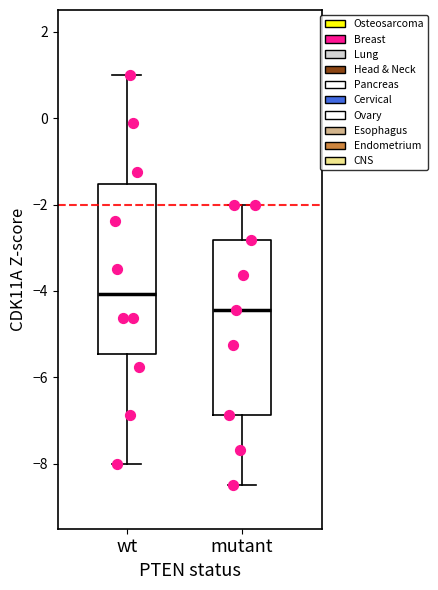

Reading left to right, transcribe this box plot: for each box, give where its median line is, the range the box spans, and where its two whiskers end, as read against the y-axis. The values are not printed on the chart, so give them approximately, as read against the axis.

wt: median -4.0, box -5.4 to -1.6, whiskers -8.0 to 1.0
mutant: median -4.4, box -6.8 to -2.8, whiskers -8.4 to -2.0